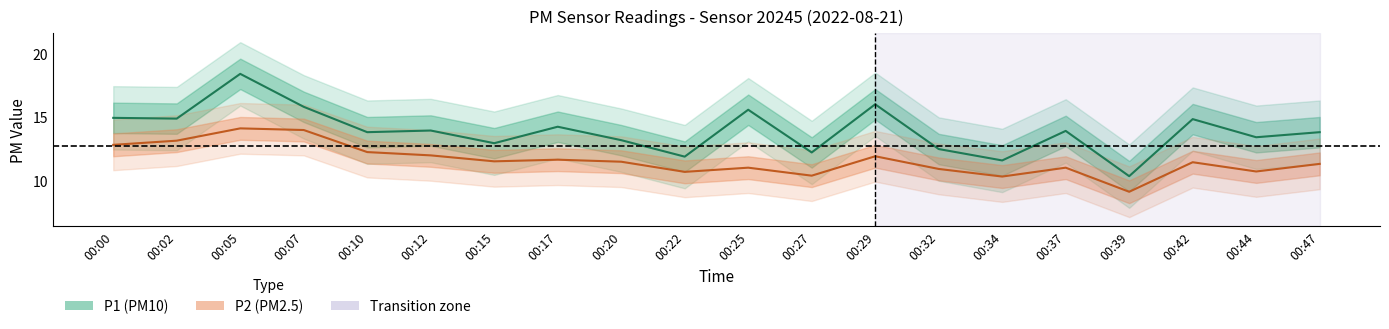

At how many categories does at least one series exceed 16?

1